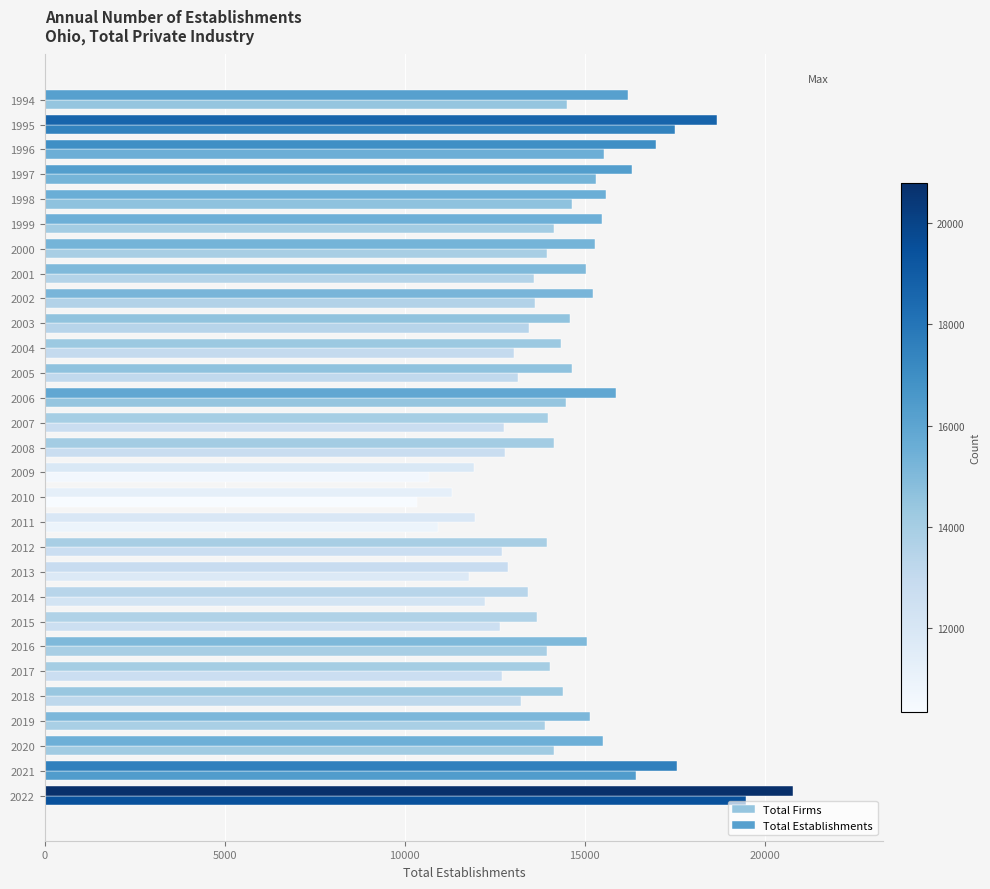

Count the number of data series in this chart.

2